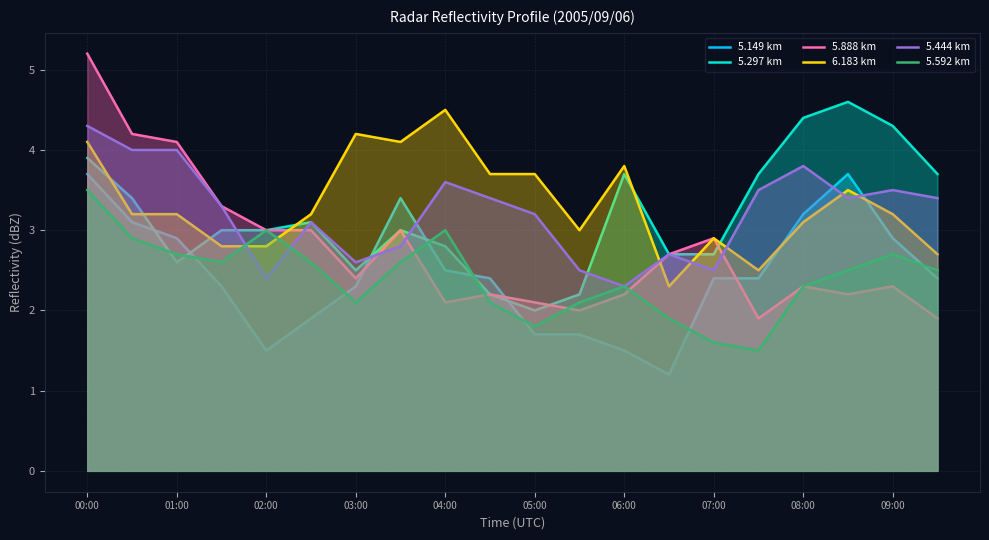

At which label does 5.297 km first exceed 3?

00:00